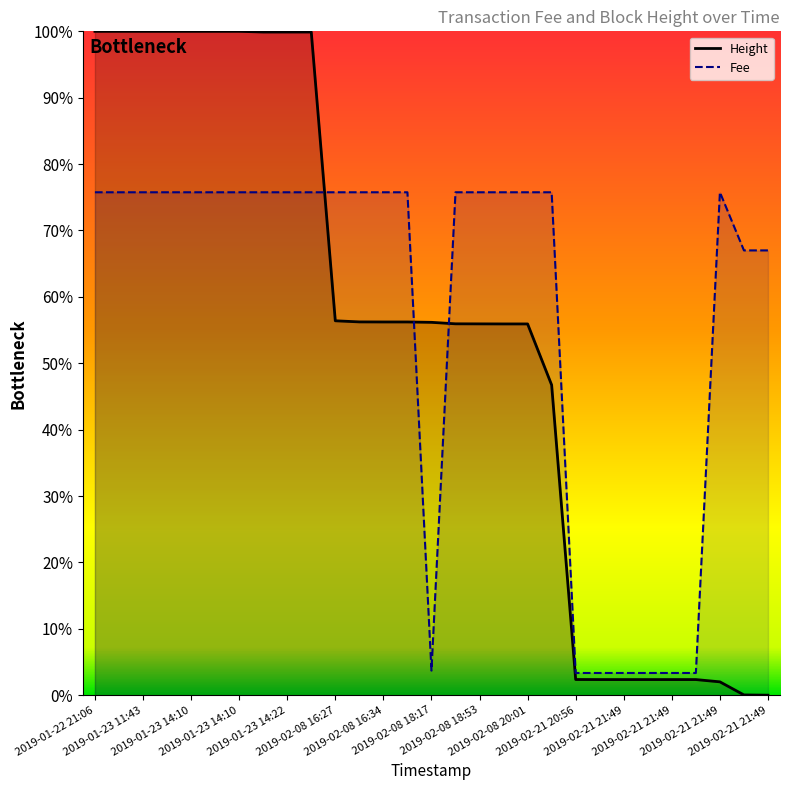

Reading right to left, transcribe all the data shown in this chart.

Fee: 0.7	0.7	0.8	0.0	0.0	0.0	0.0	0.0	0.0	0.8	0.8	0.8	0.8	0.8	0.0	0.8	0.8	0.8	0.8	0.8	0.8	0.8	0.8	0.8	0.8	0.8	0.8	0.8	0.8
Height: 0.0	0.0	0.0	0.0	0.0	0.0	0.0	0.0	0.0	0.5	0.6	0.6	0.6	0.6	0.6	0.6	0.6	0.6	0.6	1.0	1.0	1.0	1.0	1.0	1.0	1.0	1.0	1.0	1.0